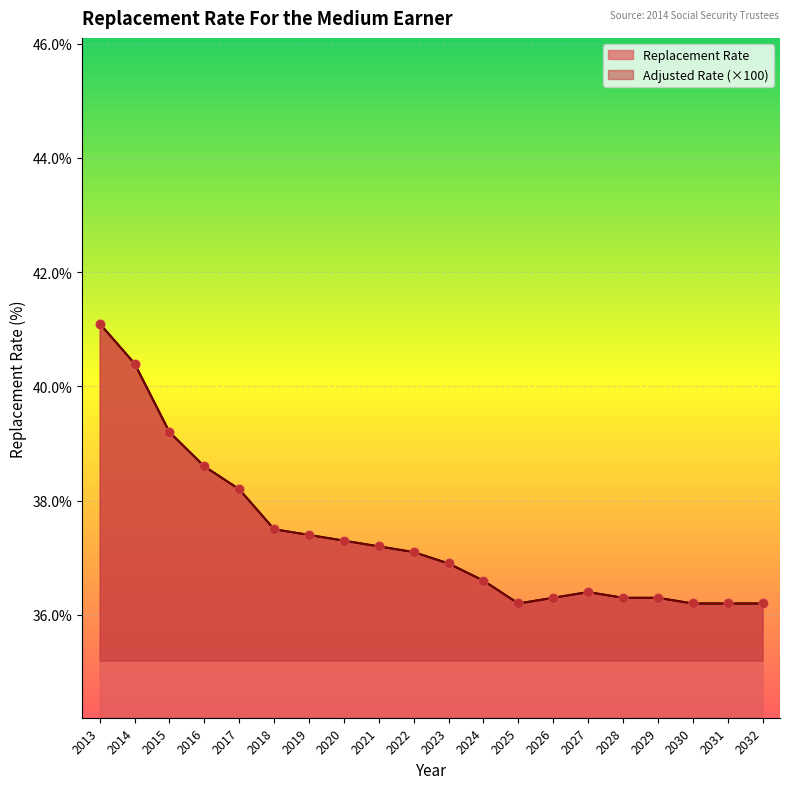

What are all the series names shown in the legend?

Replacement Rate, Adjusted Rate